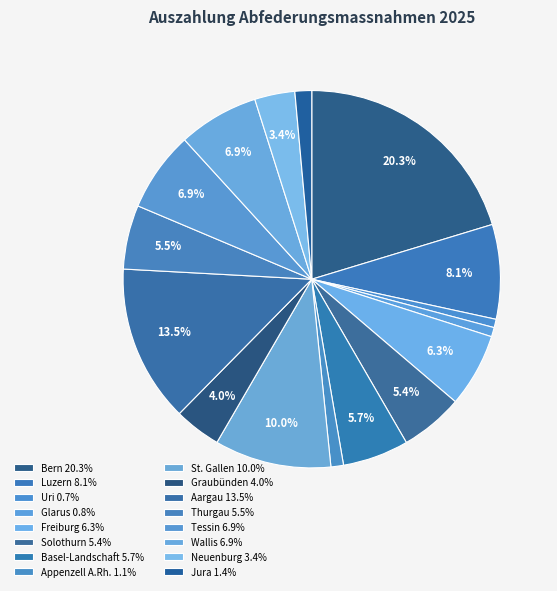

Which slice is the largest?

Bern